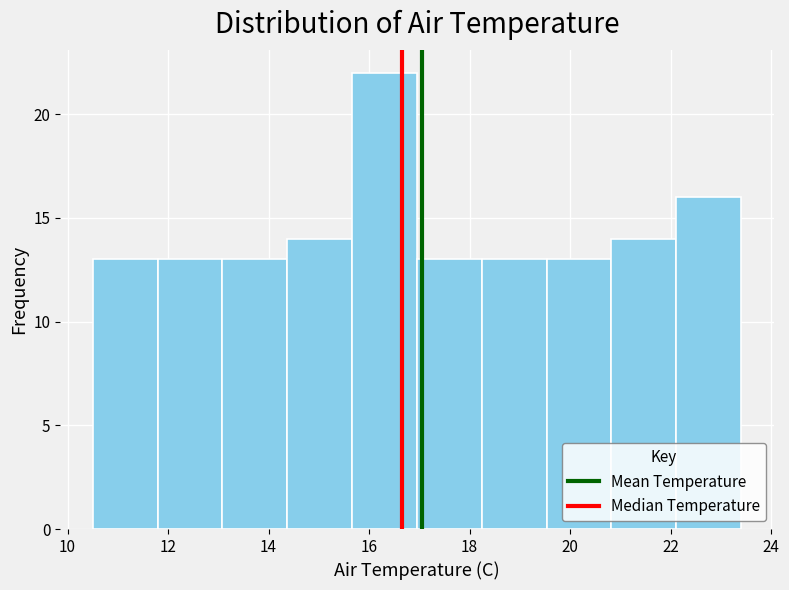

What is the height of the bar covering 17.0 to 18.2 on the x-axis? Neither the bar edges nor the heights are printed on the chart, so give them approximately, as read against the axes.

13